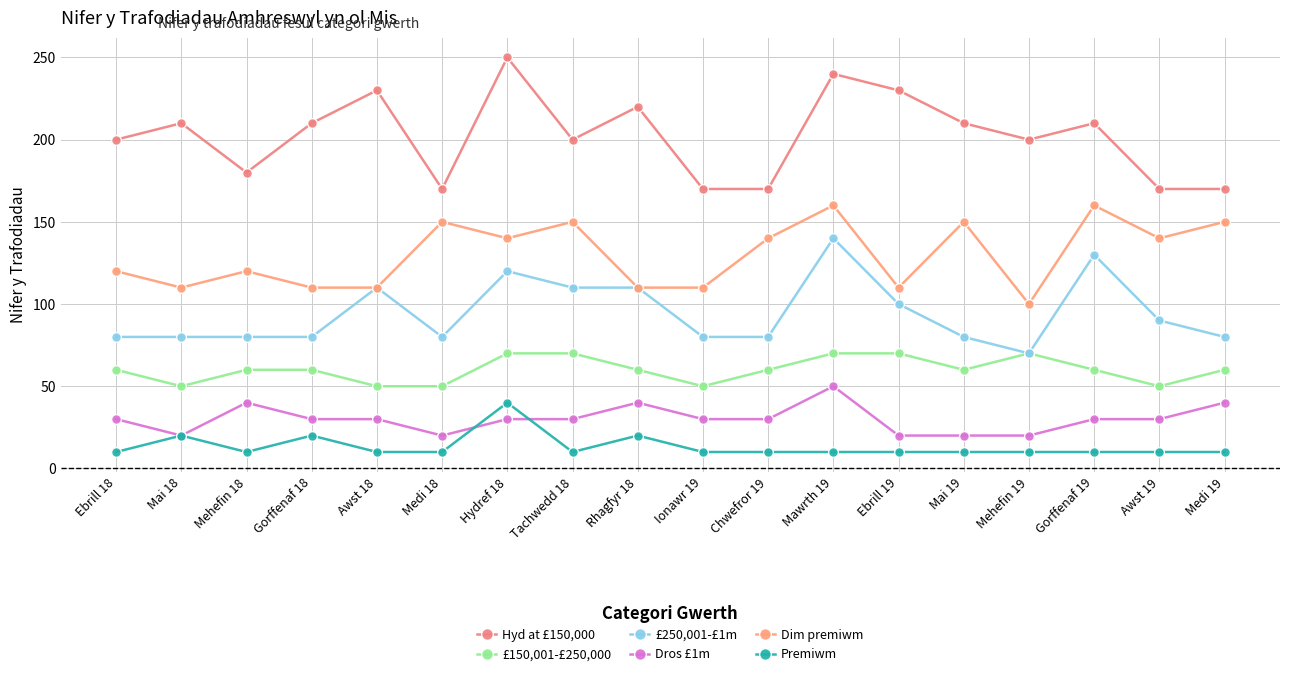

What is the label of the 16th point from the right?

Mehefin 18